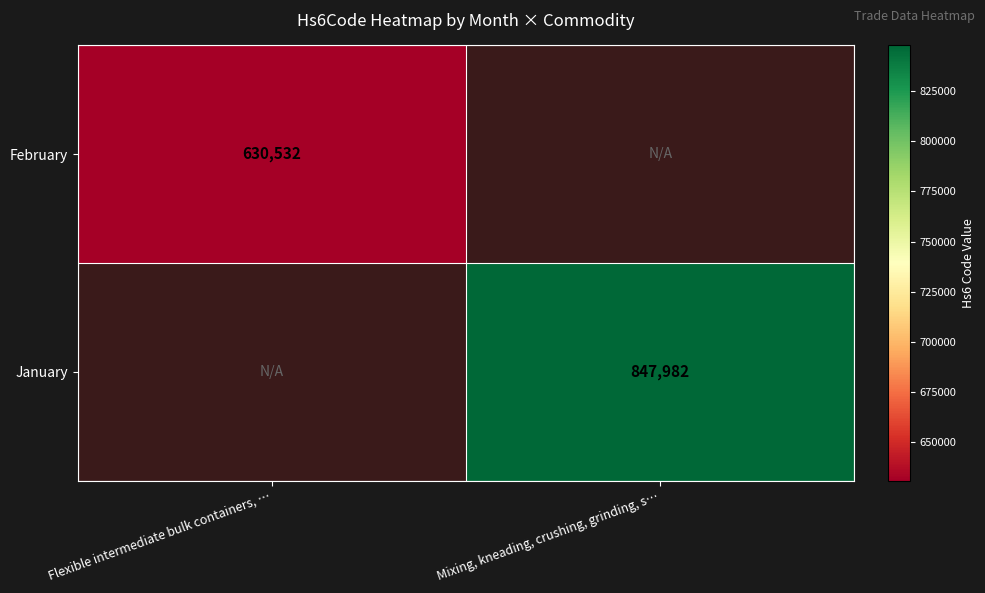

Is it true that February equals 630532 at Flexible intermediate bulk containers, …?

True